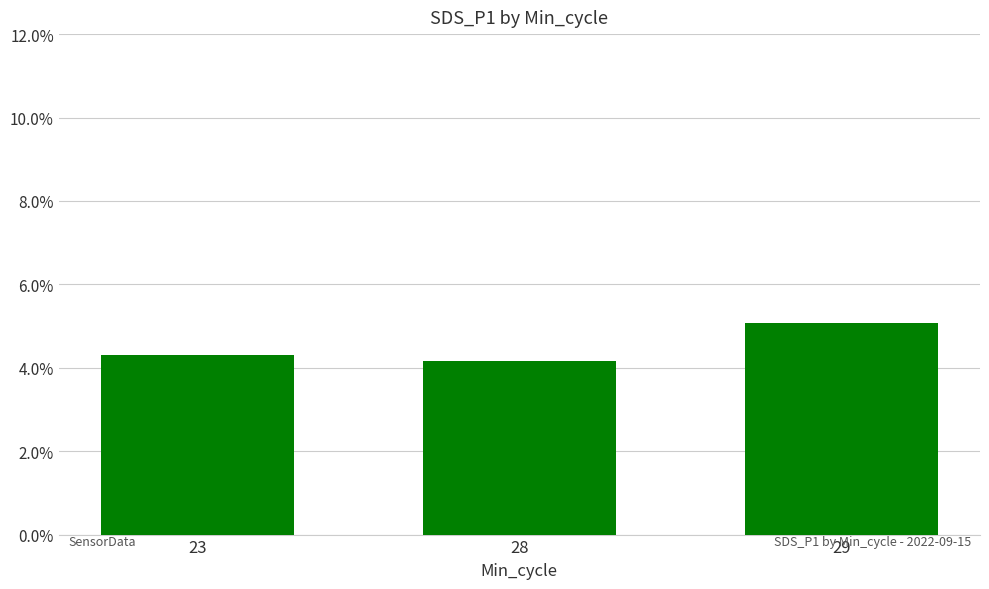

Reading left to right, transcribe all the data shown in this chart.

4.3	4.2	5.1